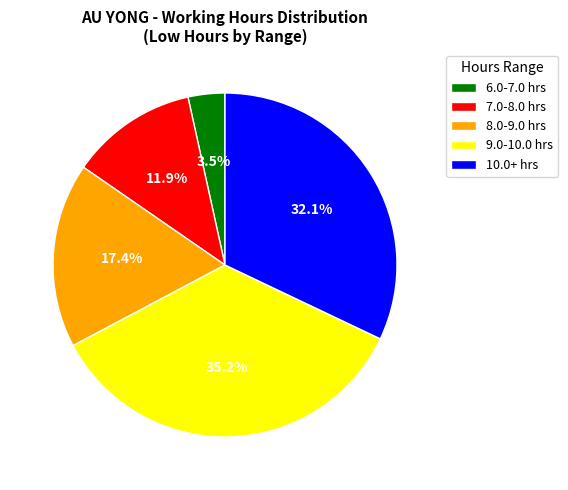

What is the smallest slice in the pie chart?

6.0-7.0 hrs